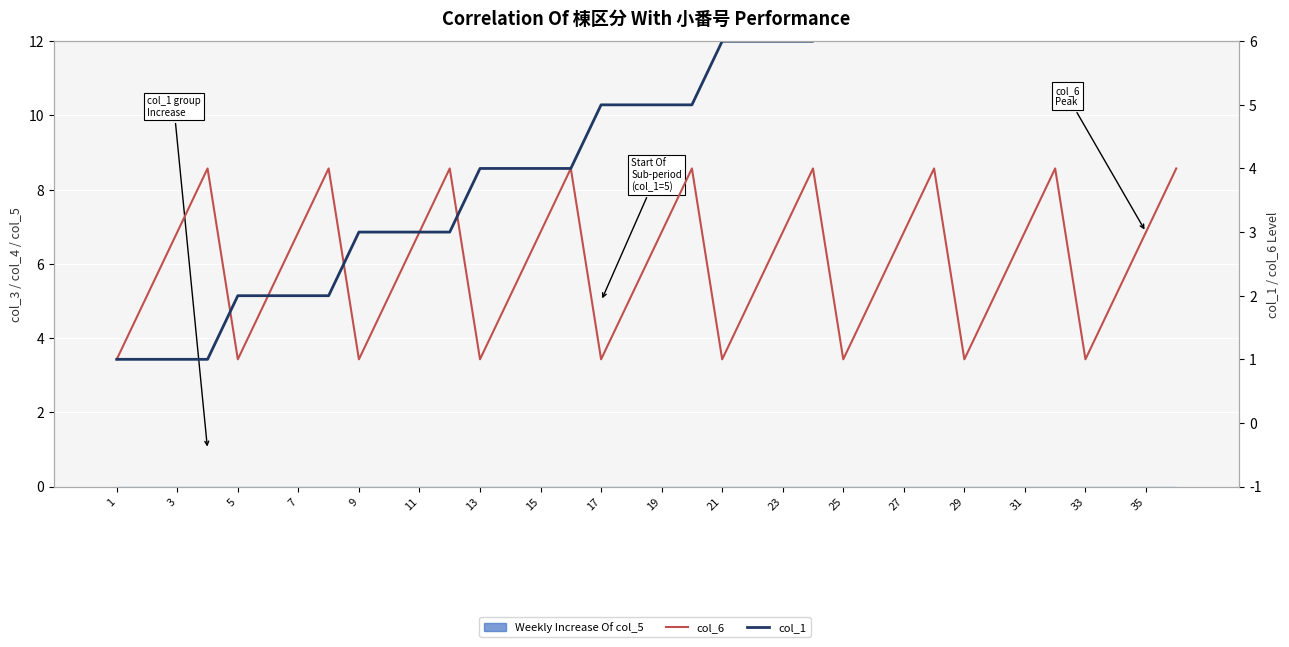

What is the total value across all series at 27?

6